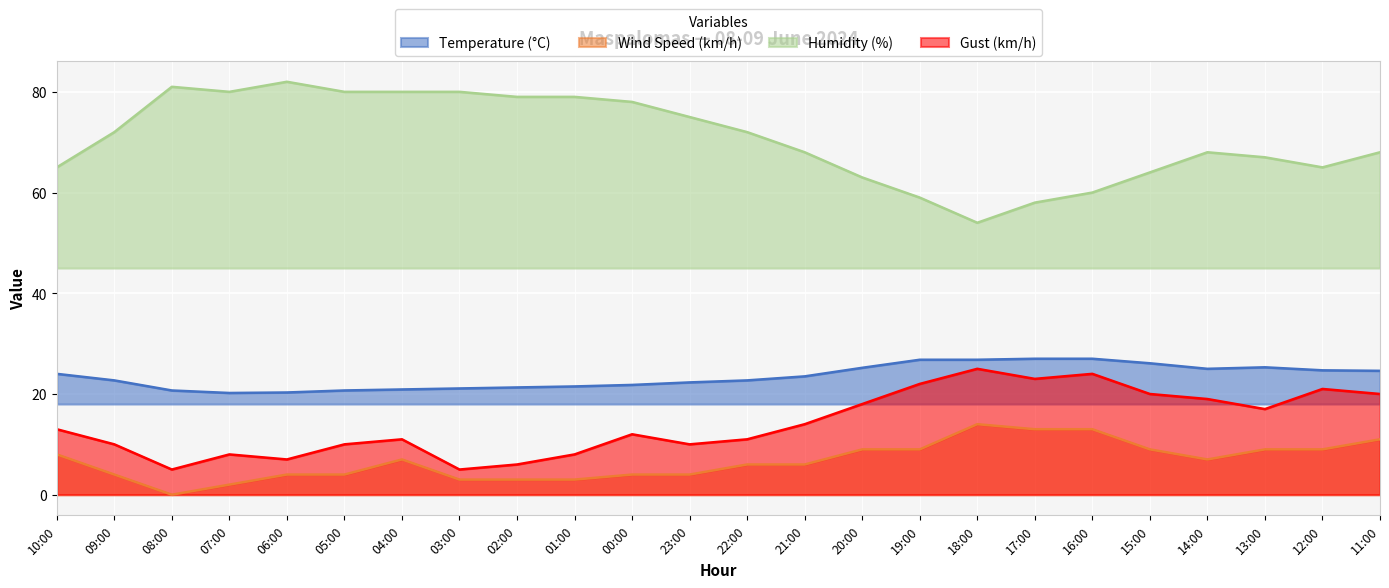

The value of Humidity (%) at 19:00 is 59.0. True or false?

True